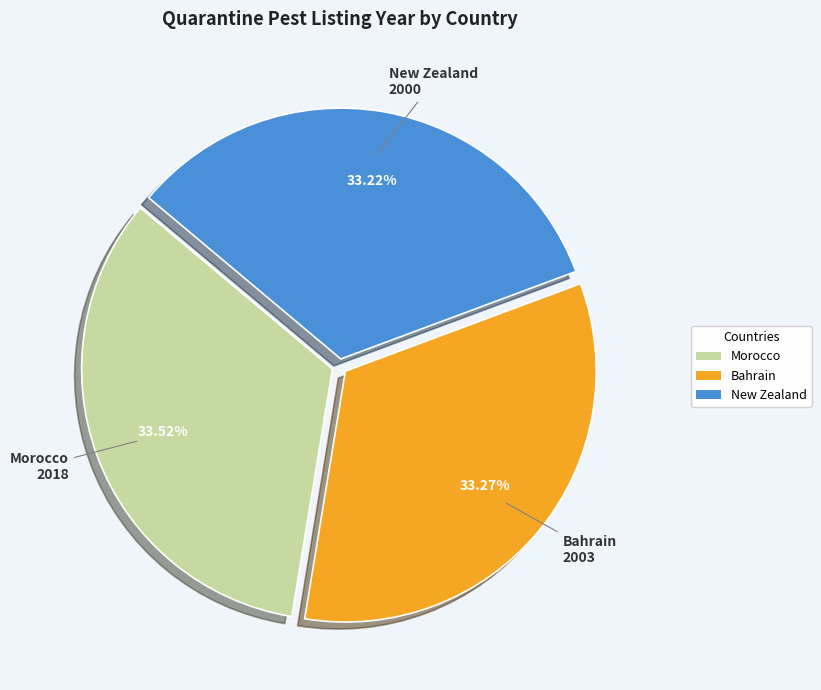

How many segments does this pie chart have?

3